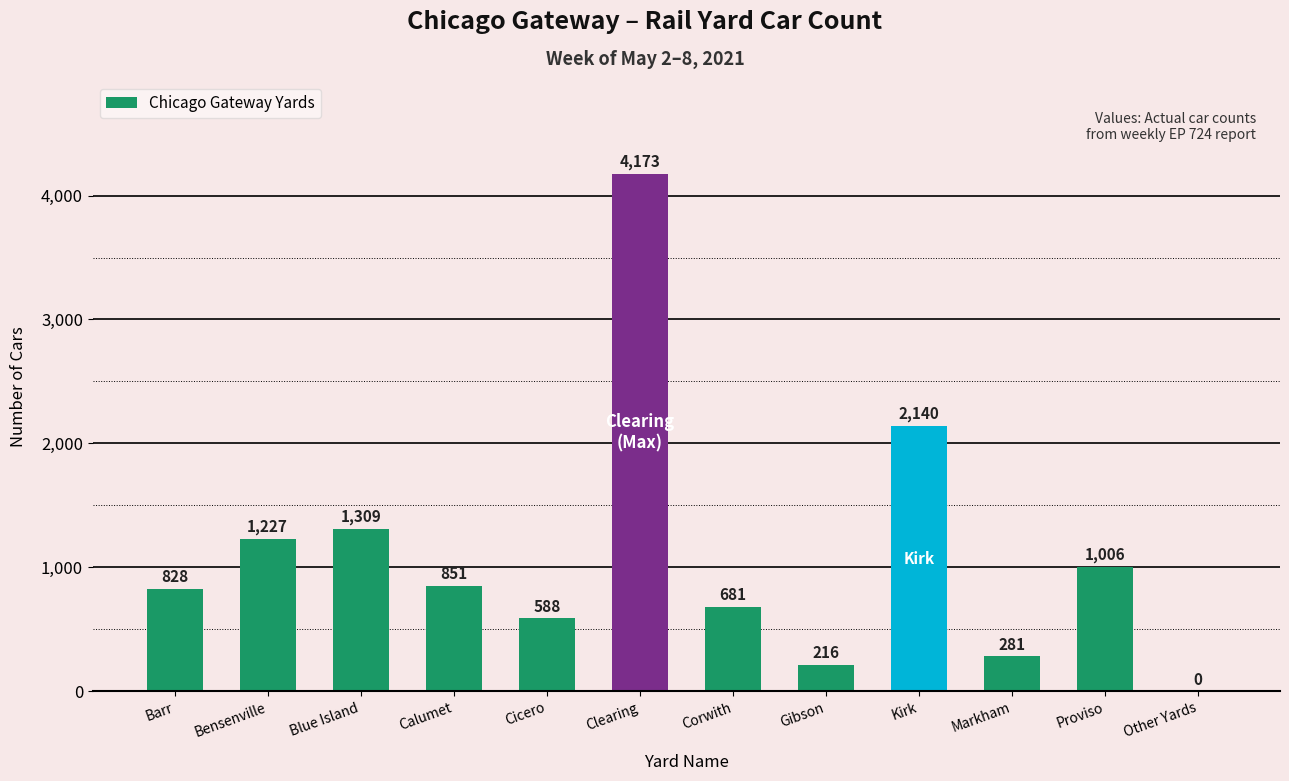

Is it true that the value at Markham is 456?

False